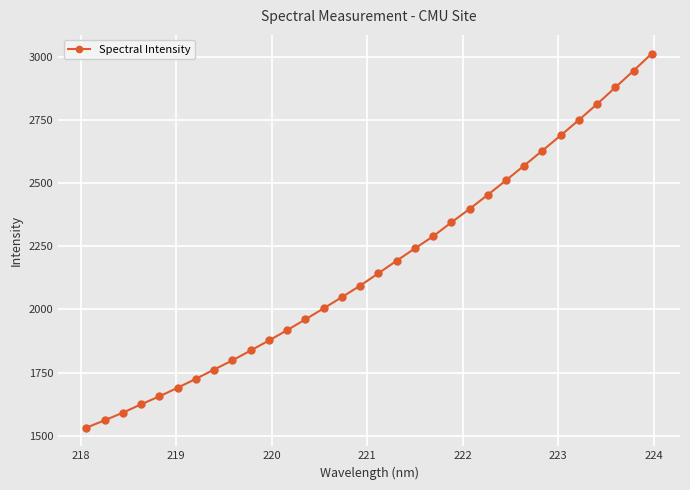

True or false: there are more than 2 points higher than both neighbors.

False